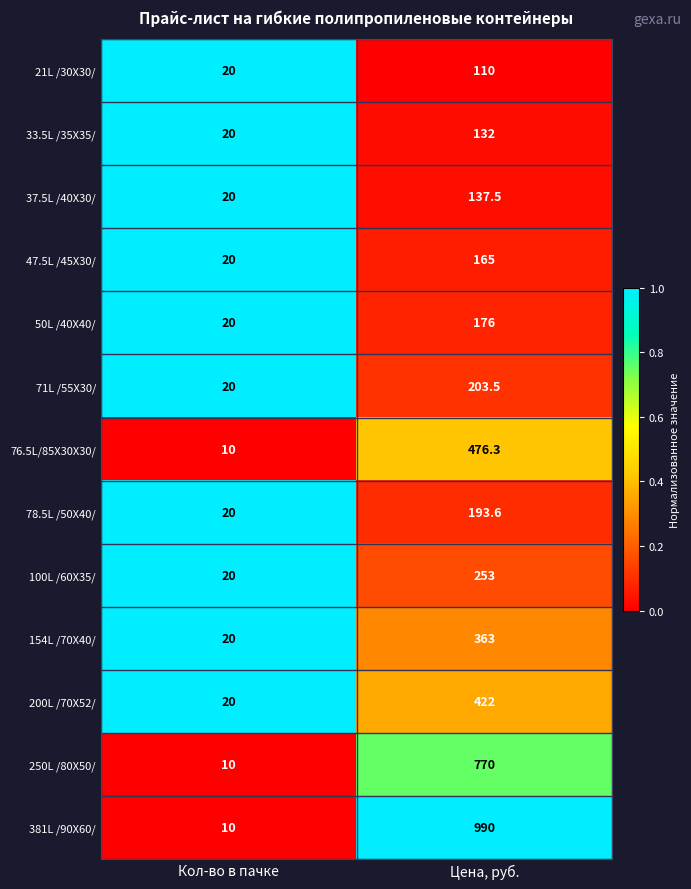

What is the maximum value shown in the chart?

990.0